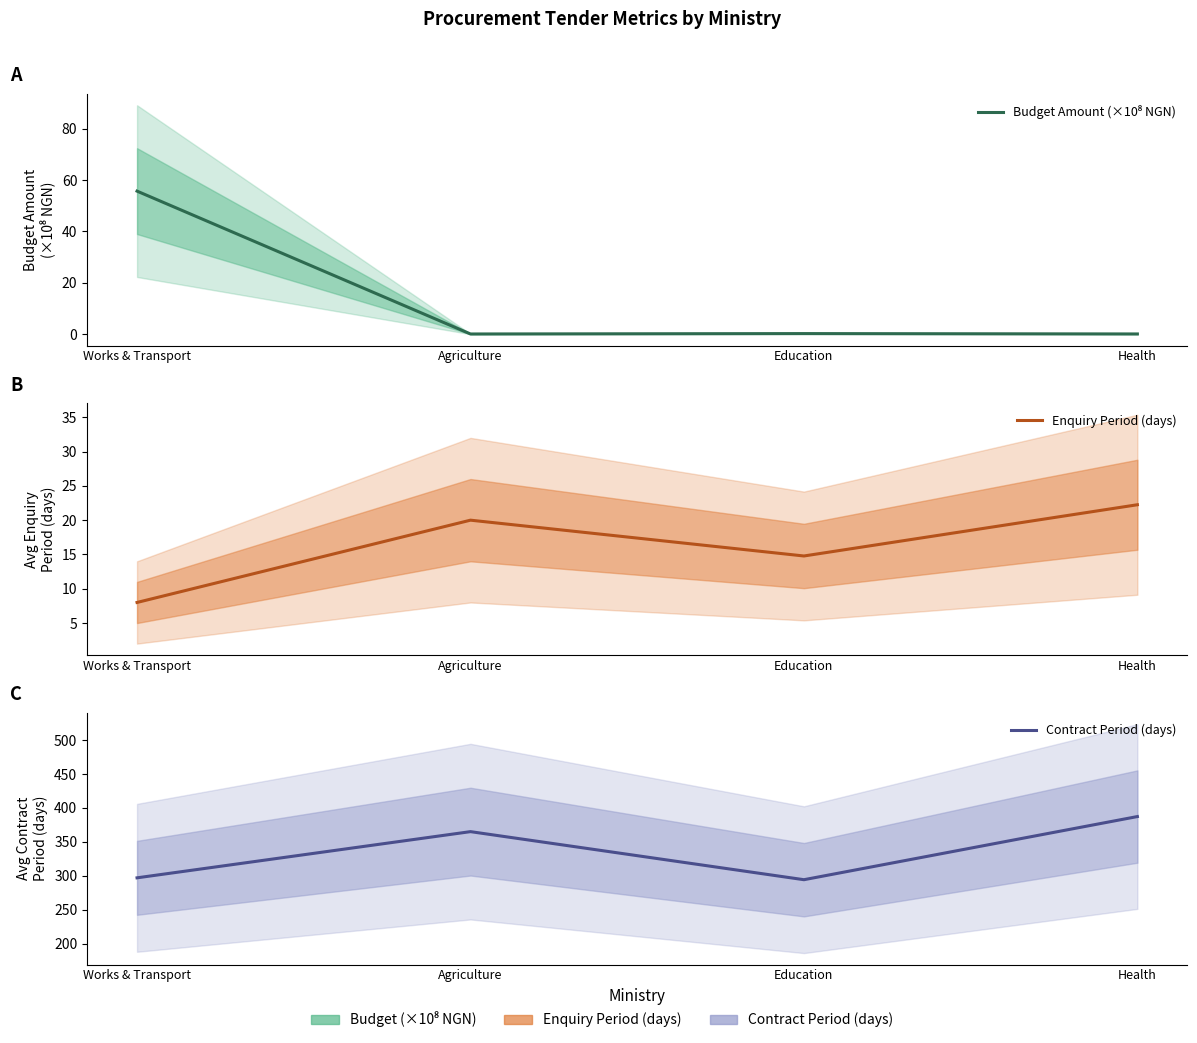

Reading left to right, list all the values displayed in this chart.

Budget Amount (×10⁸ NGN): 55.7	0.1	0.2	0.1
Enquiry Period (days): 8.0	20.0	14.8	22.2
Contract Period (days): 296.9	365.0	294.1	387.2